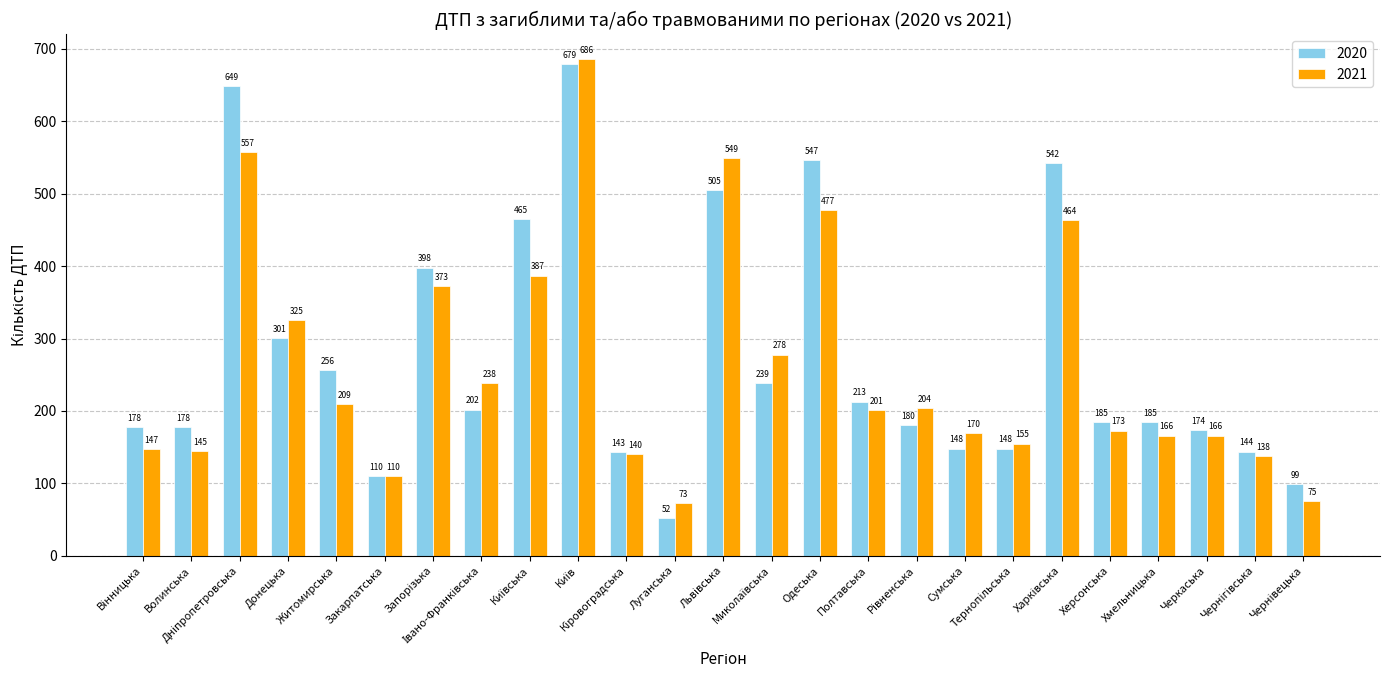

What is the difference between the maximum and minimum values in the 2020 series?

627